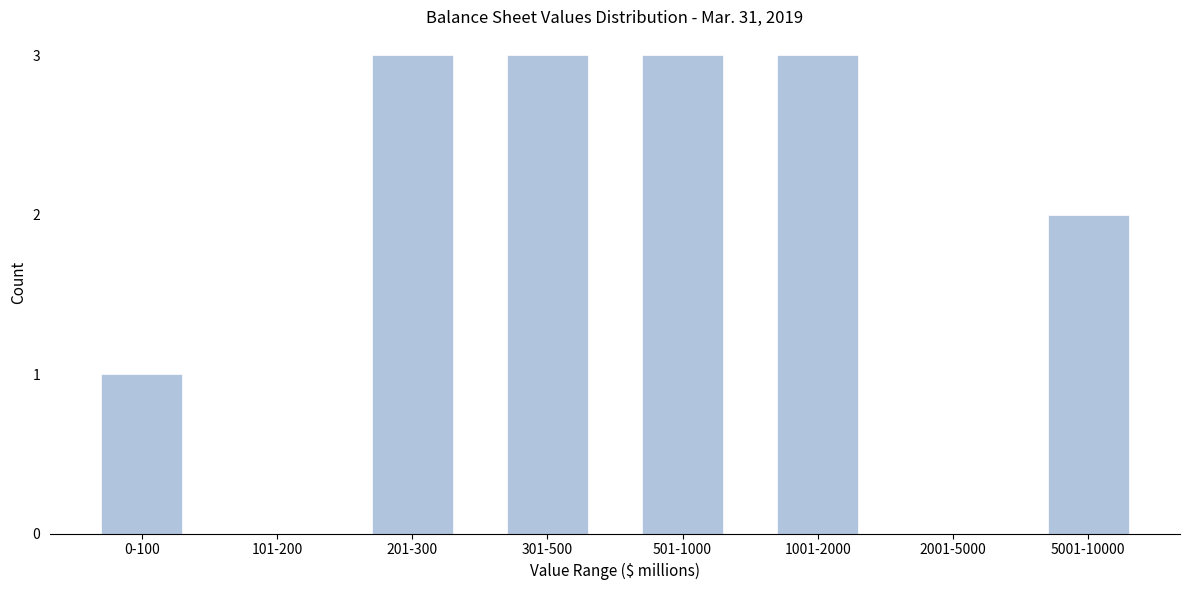

Reading left to right, transcribe all the data shown in this chart.

0-100=1	101-200=0	201-300=3	301-500=3	501-1000=3	1001-2000=3	2001-5000=0	5001-10000=2